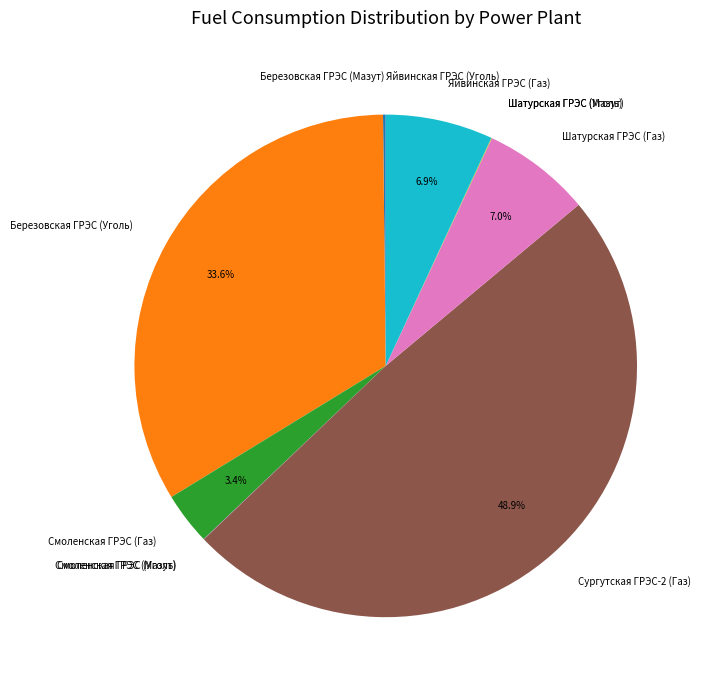

What is the largest slice in the pie chart?

Сургутская ГРЭС-2 (Газ)